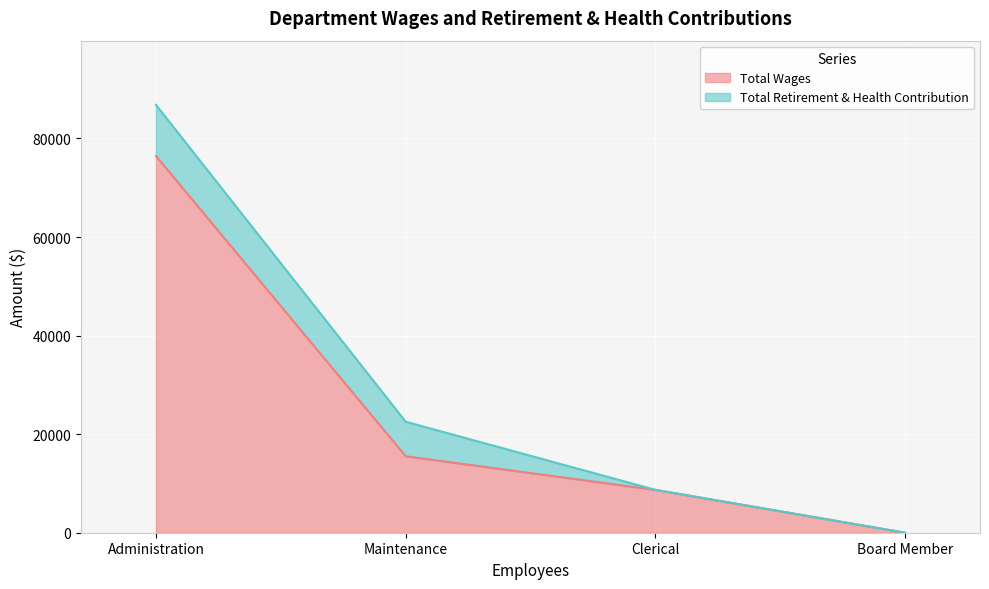

How many values are below 15523?

2